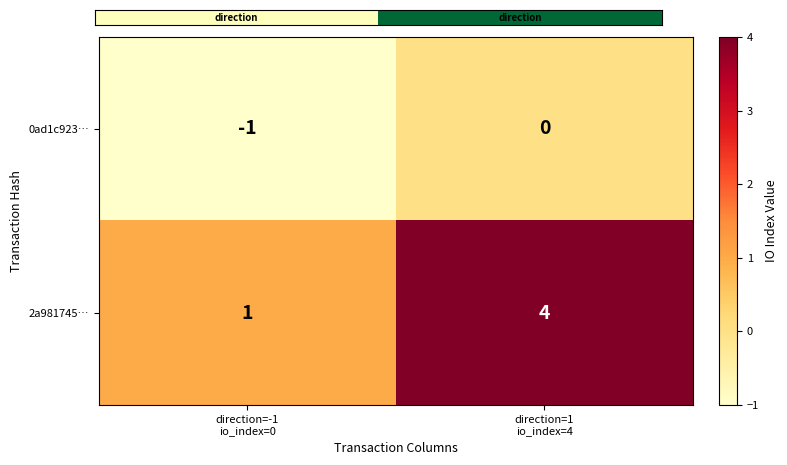

How many values in the 0ad1c923… series are below 0?

1